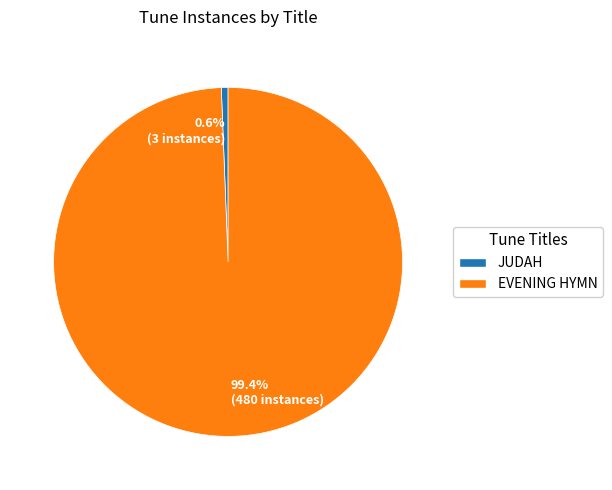

What is the majority slice?

99.4% (480 instances)